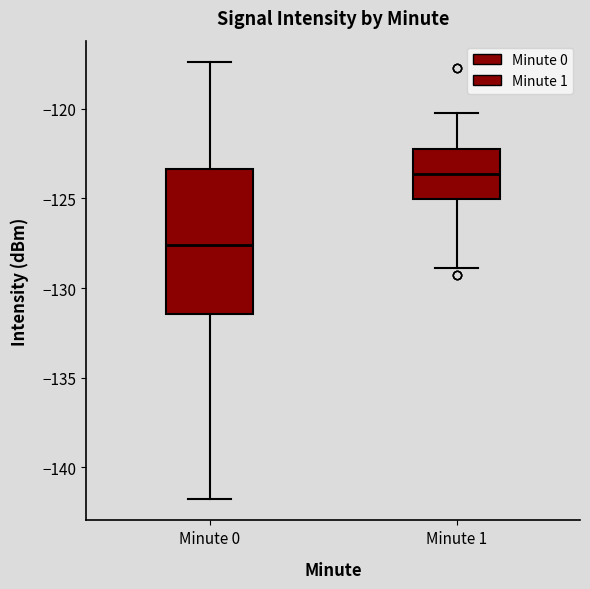

Which box's median line is the lowest?

Minute 0